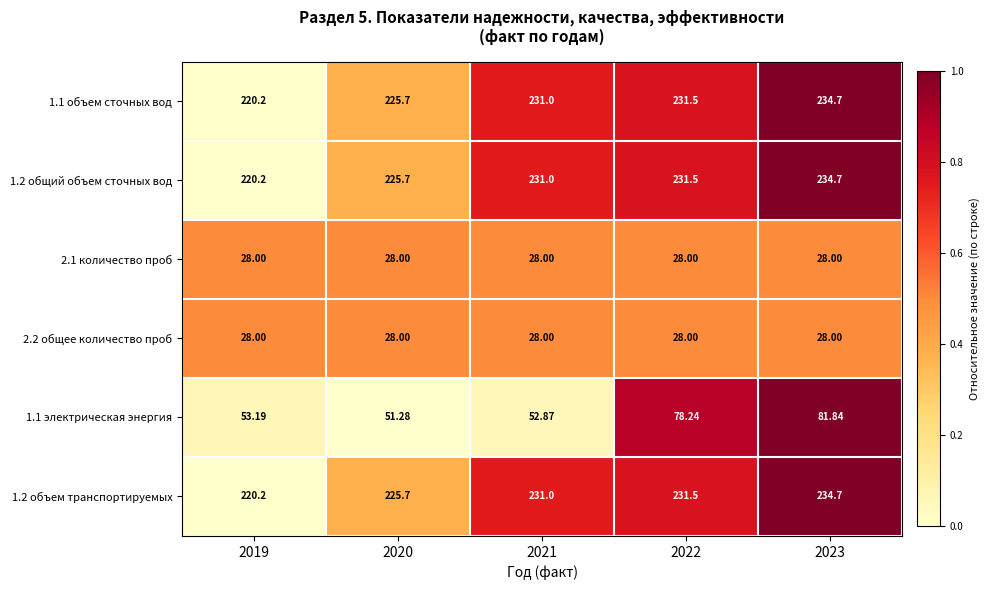

At which category is the sum across all series the highest?

2023